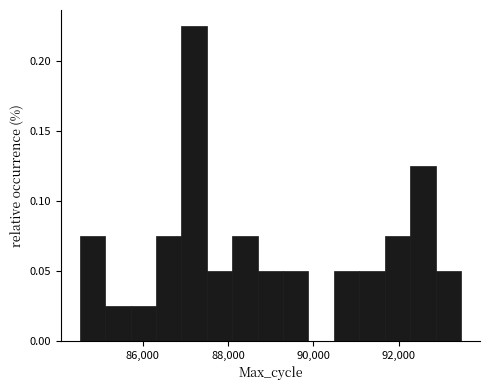

Around what value on the x-axis is the tallest bar? Give the approximate position of its centre, as read against the axis.

87200